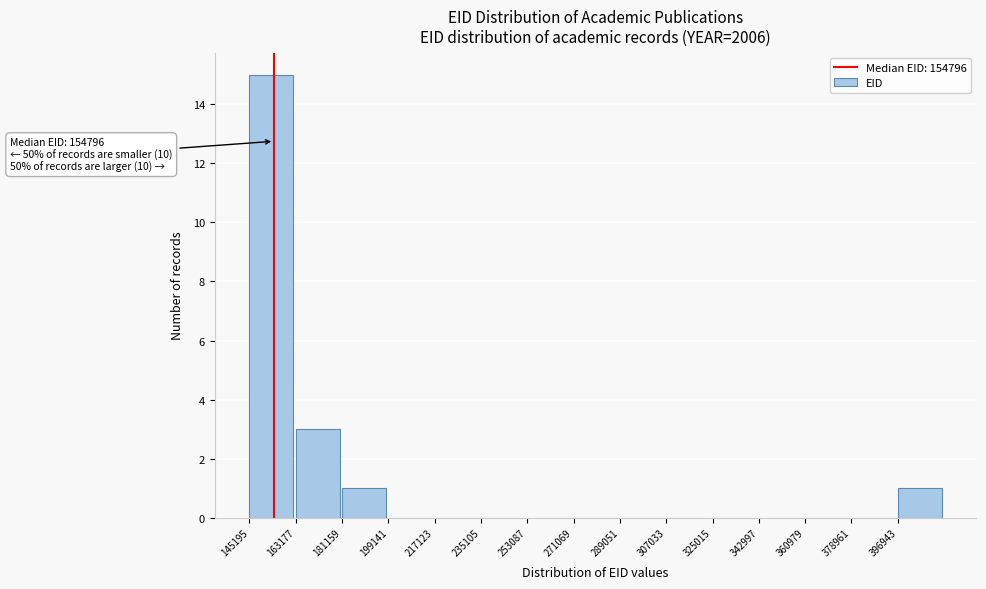

Which range on the x-axis has the tallest bar?

146000 to 164000